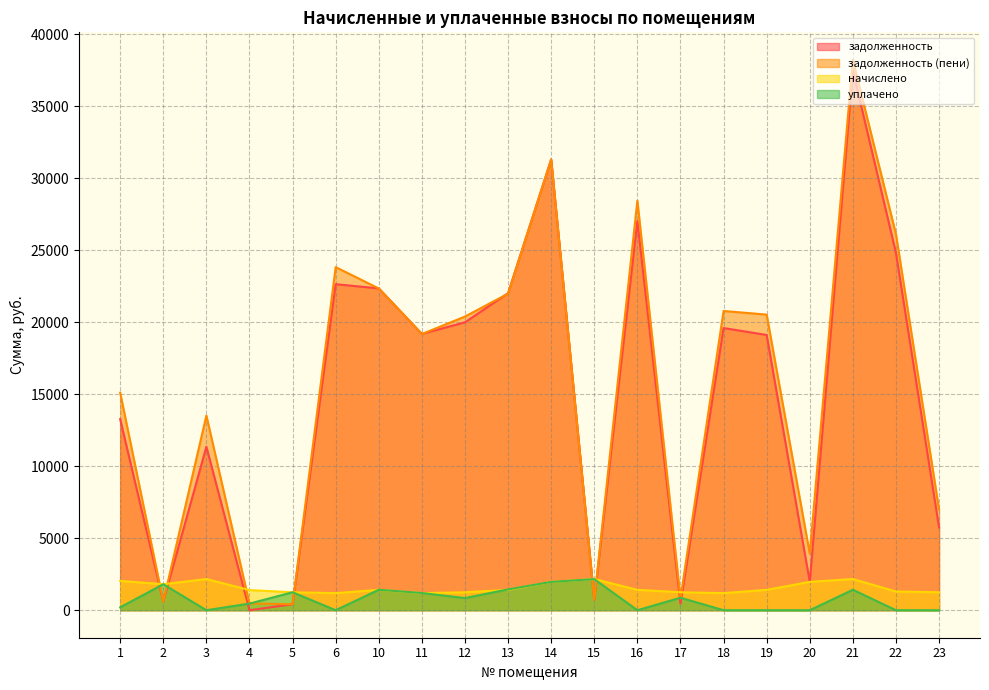

What are all the series names shown in the legend?

задолженность, задолженность (пени), начислено, уплачено